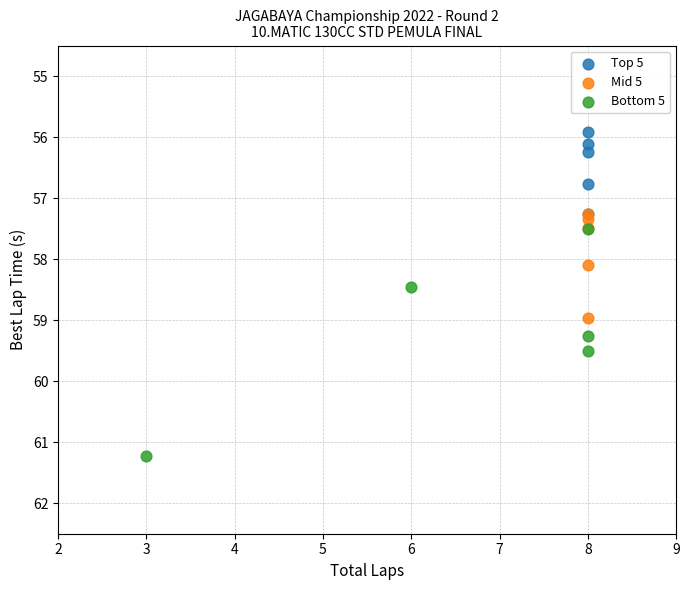

Which series contains the lowest Y value?

Top 5